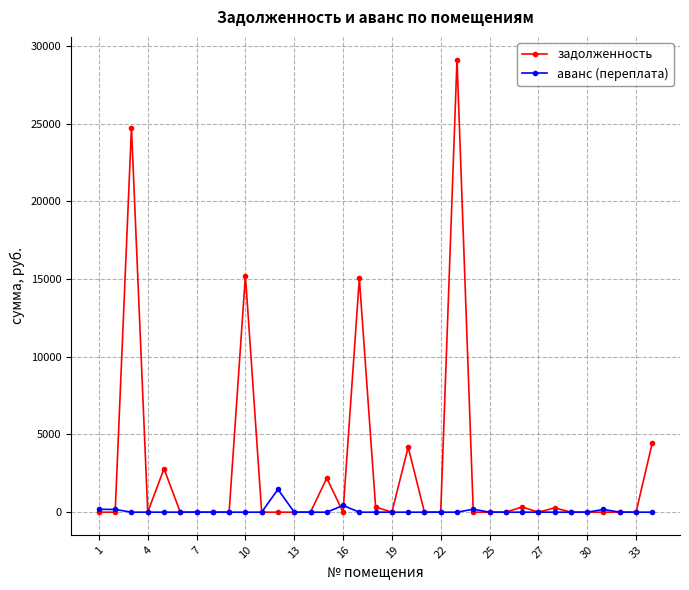

What is the maximum value for аванс (переплата)?

1473.4